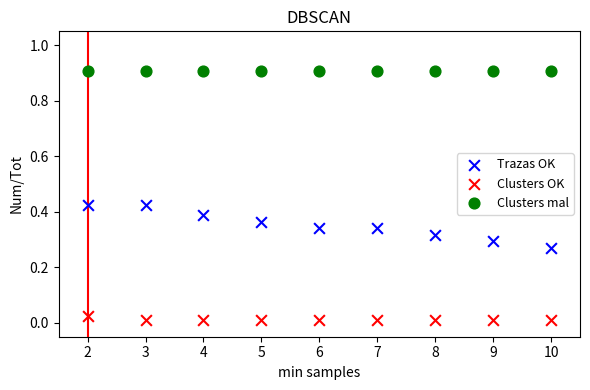

Which series contains the highest Y value?

Clusters mal